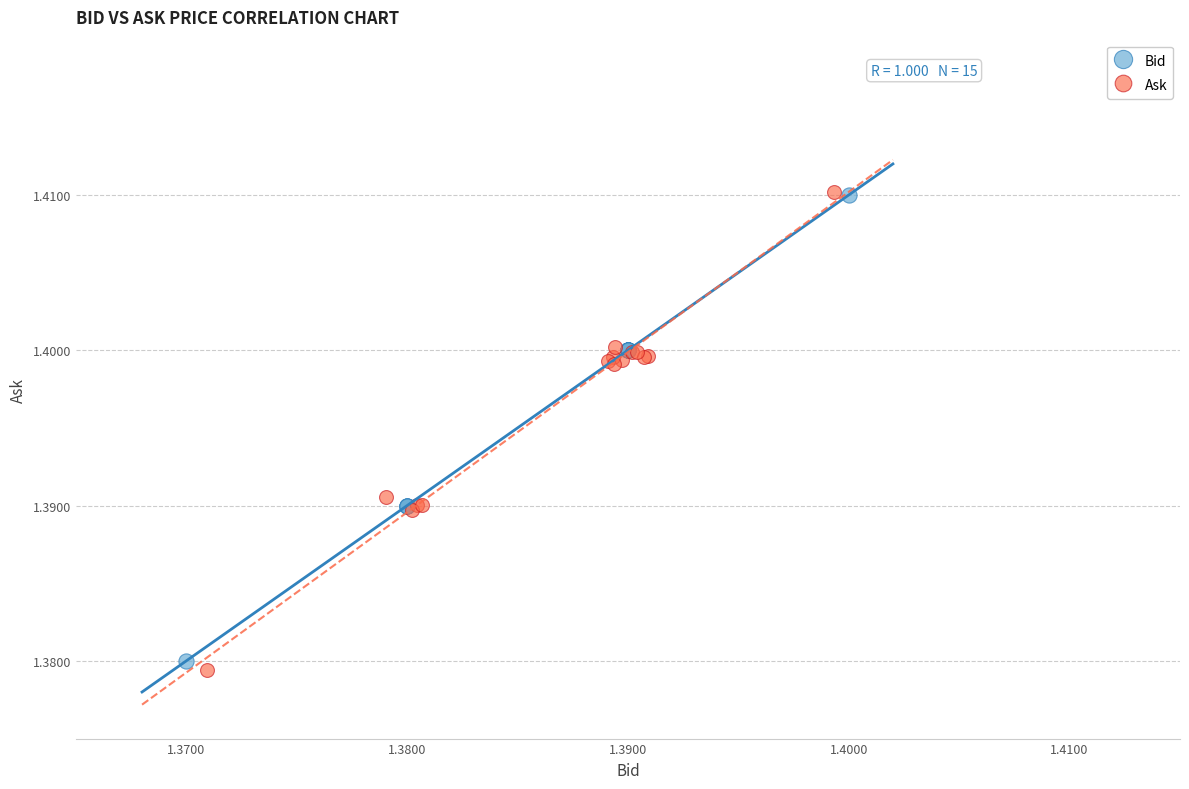

Which series contains the lowest Y value?

Ask